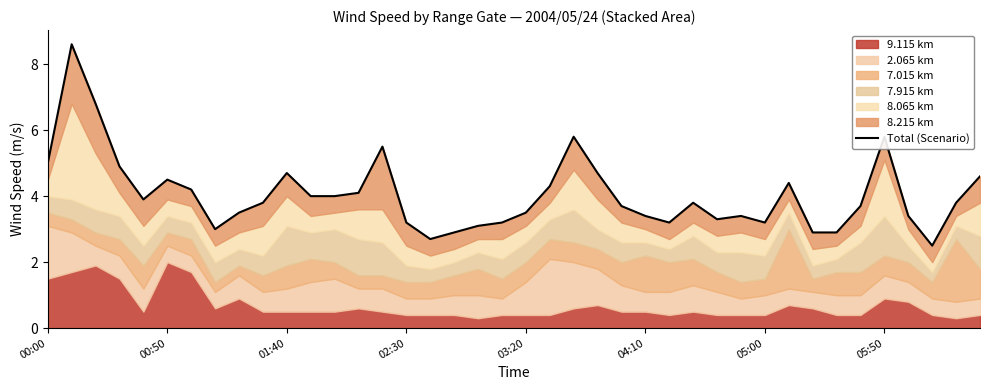

What is the difference between the values at 9 and 02:30?

1.1